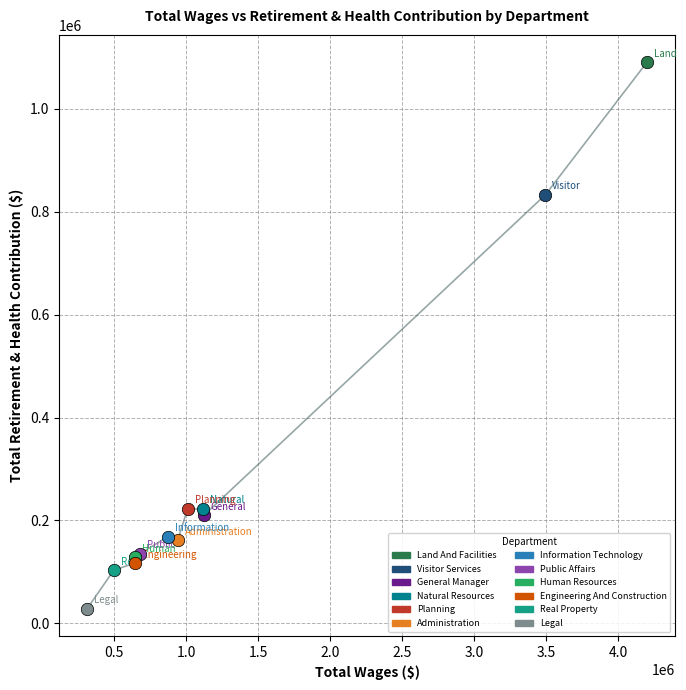

What are all the series names shown in the legend?

Land And Facilities, Visitor Services, General Manager, Natural Resources, Planning, Administration, Information Technology, Public Affairs, Human Resources, Engineering And Construction, Real Property, Legal